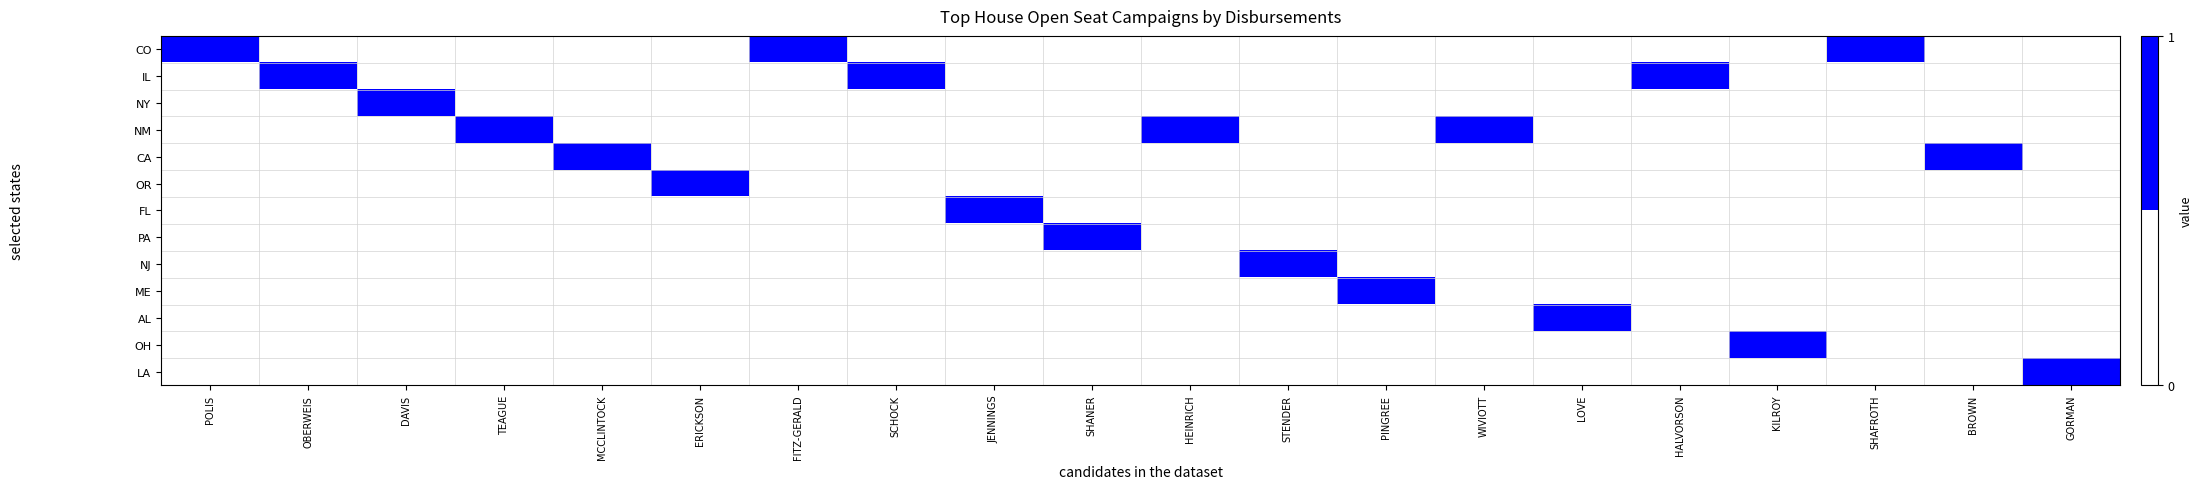

Between POLIS and ERICKSON, which is larger?

POLIS